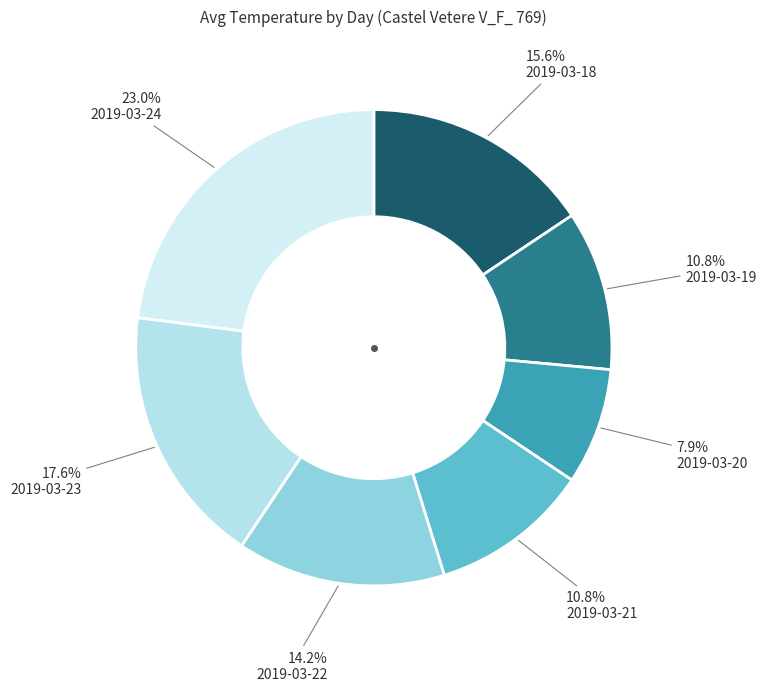

Rank the categories by value from lowest to highest.

2019-03-20, 2019-03-19, 2019-03-21, 2019-03-22, 2019-03-18, 2019-03-23, 2019-03-24